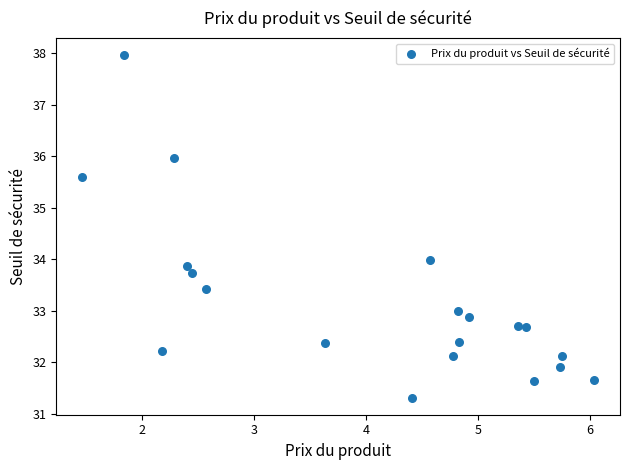

What is the range of X values (max minus min)?

4.6